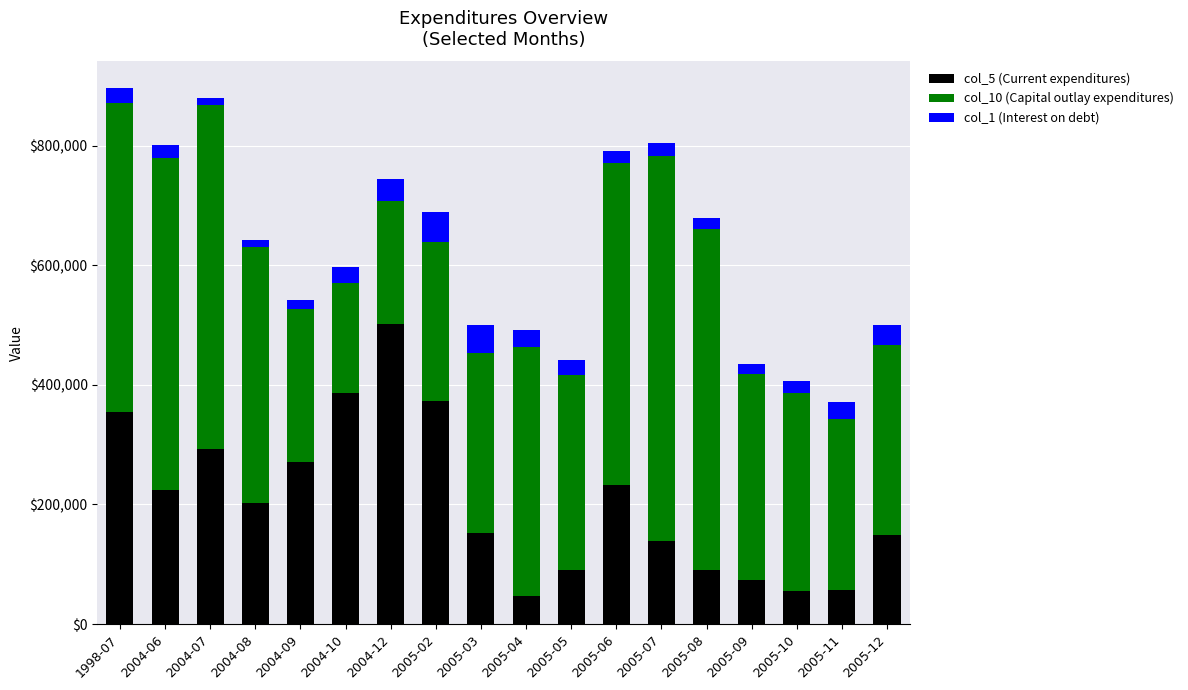

What is the average value of the col_5 (Current expenditures) series?

205263.0